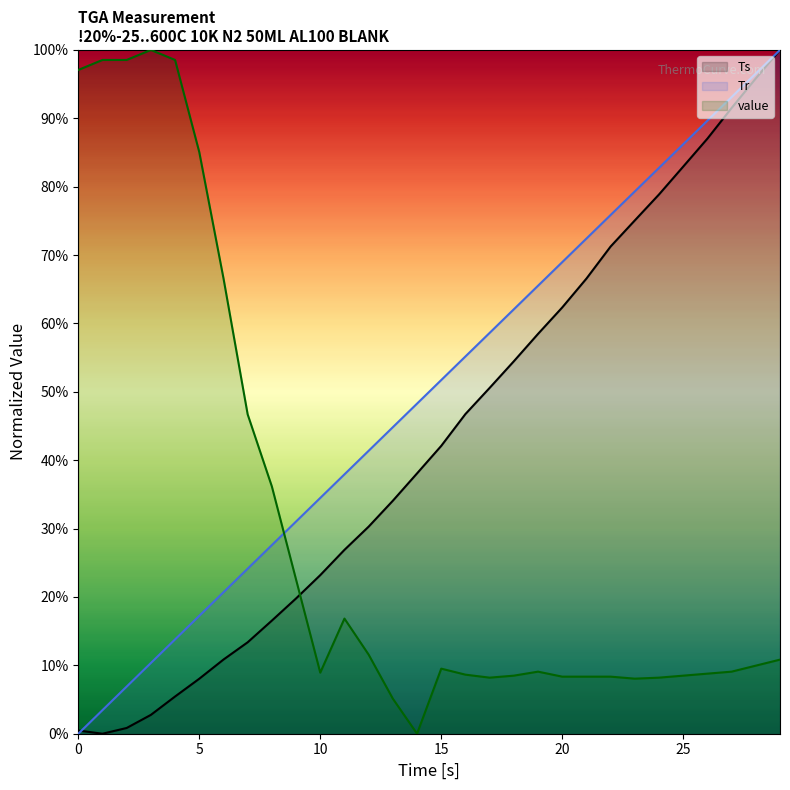

Between which two adjacent categories do Ts and value first intersect?

9 and 10